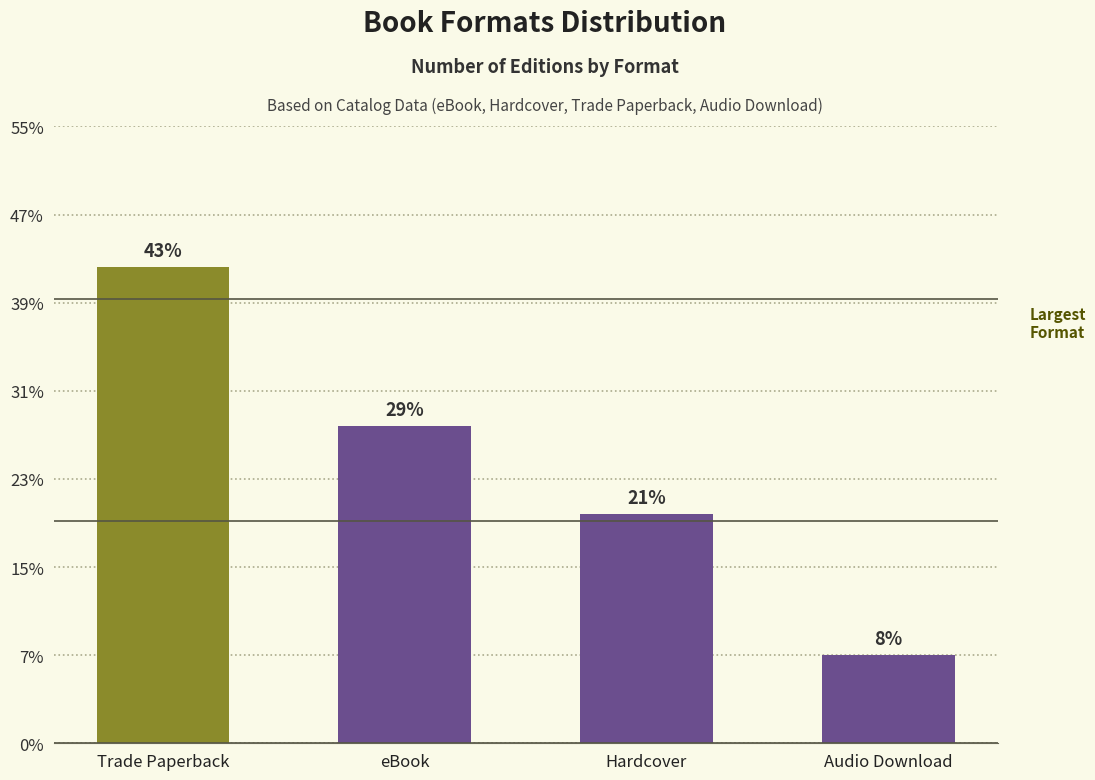

List the labels in order of value, largest first.

Trade Paperback, eBook, Hardcover, Audio Download